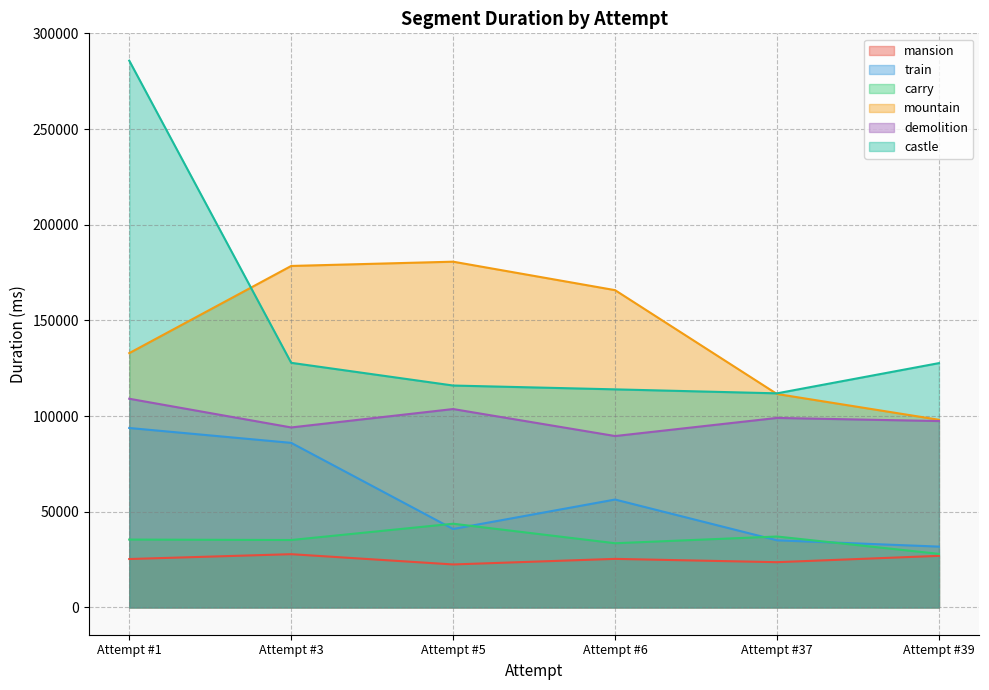

At which category is the sum across all series the highest?

Attempt #1